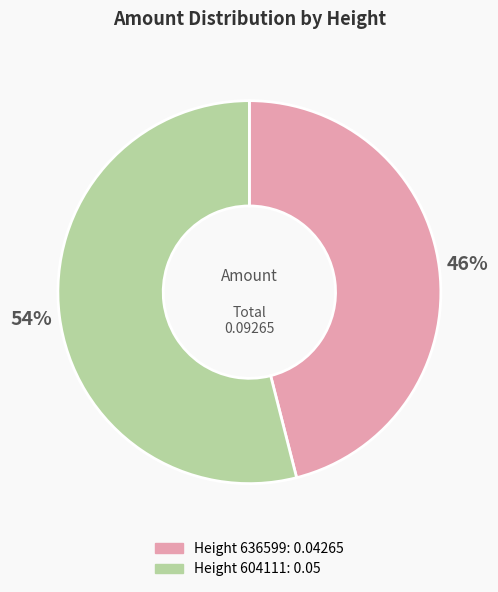

Is there a majority slice in this chart?

Yes